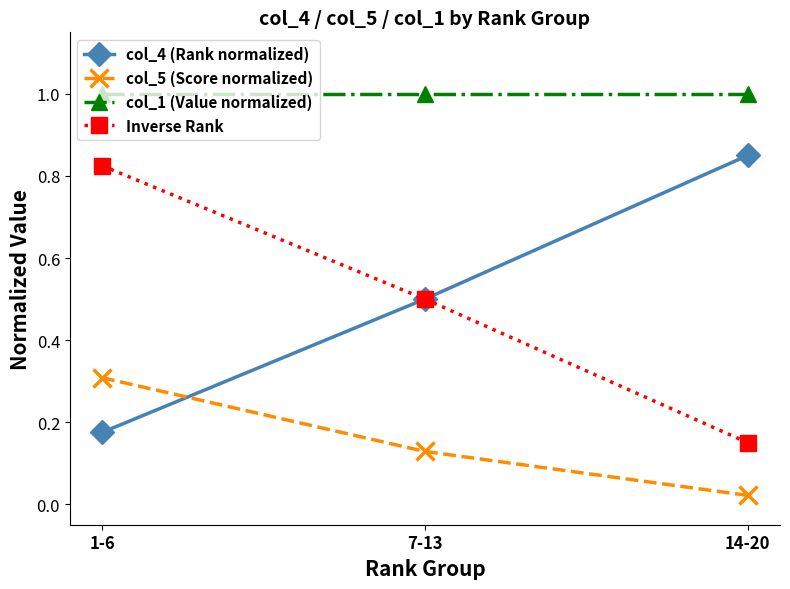

Which series has the largest total across all categories?

col_1 (Value normalized)